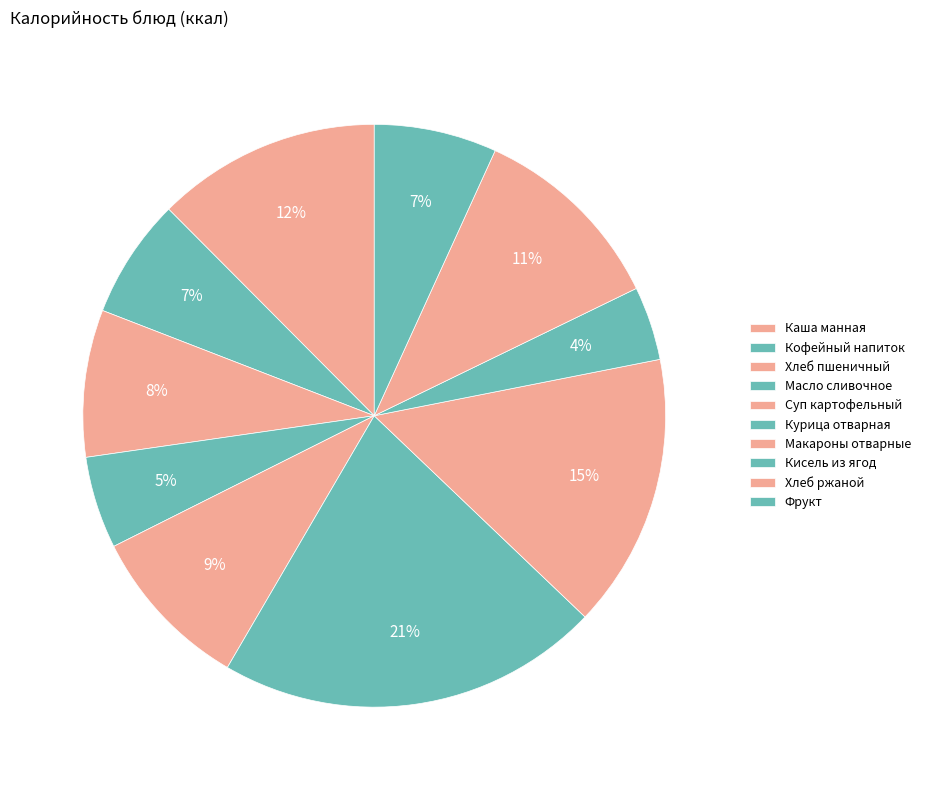

Which has a higher value, Курица отварная or Хлеб пшеничный?

Курица отварная